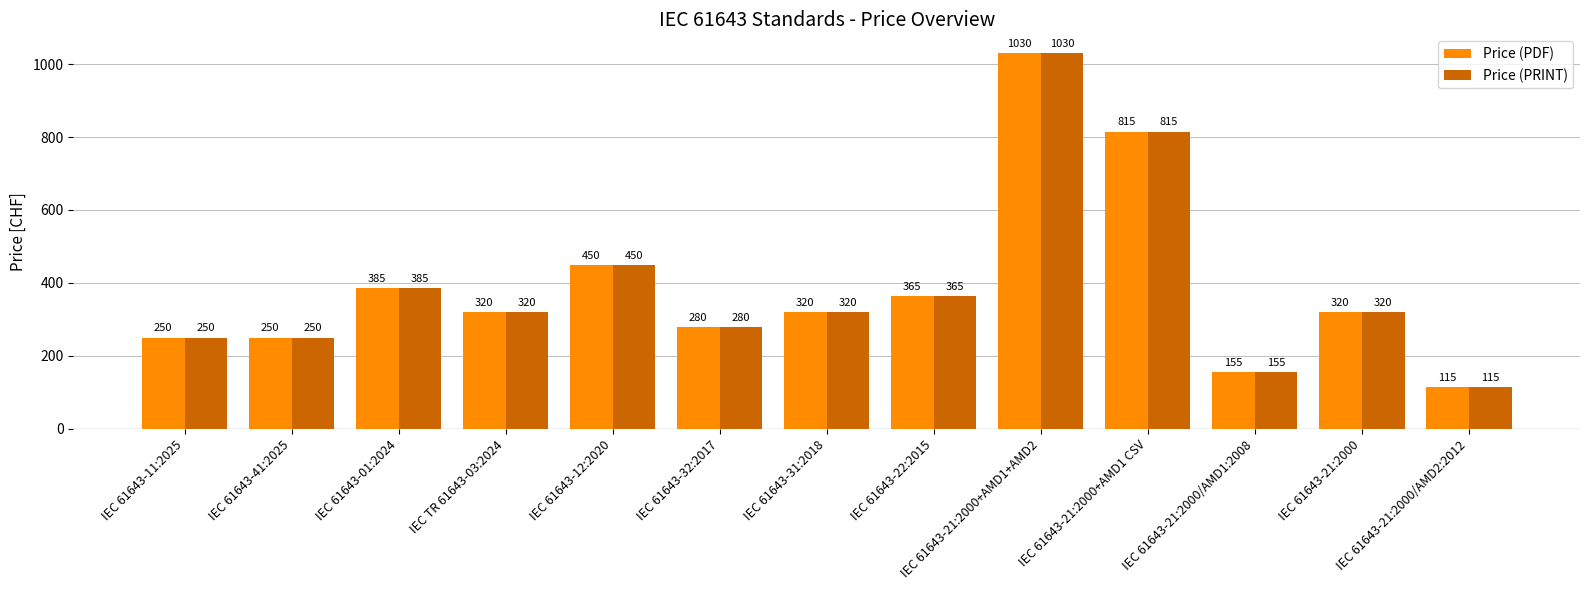

What is the label of the 3rd bar from the right?

IEC 61643-21:2000/AMD1:2008